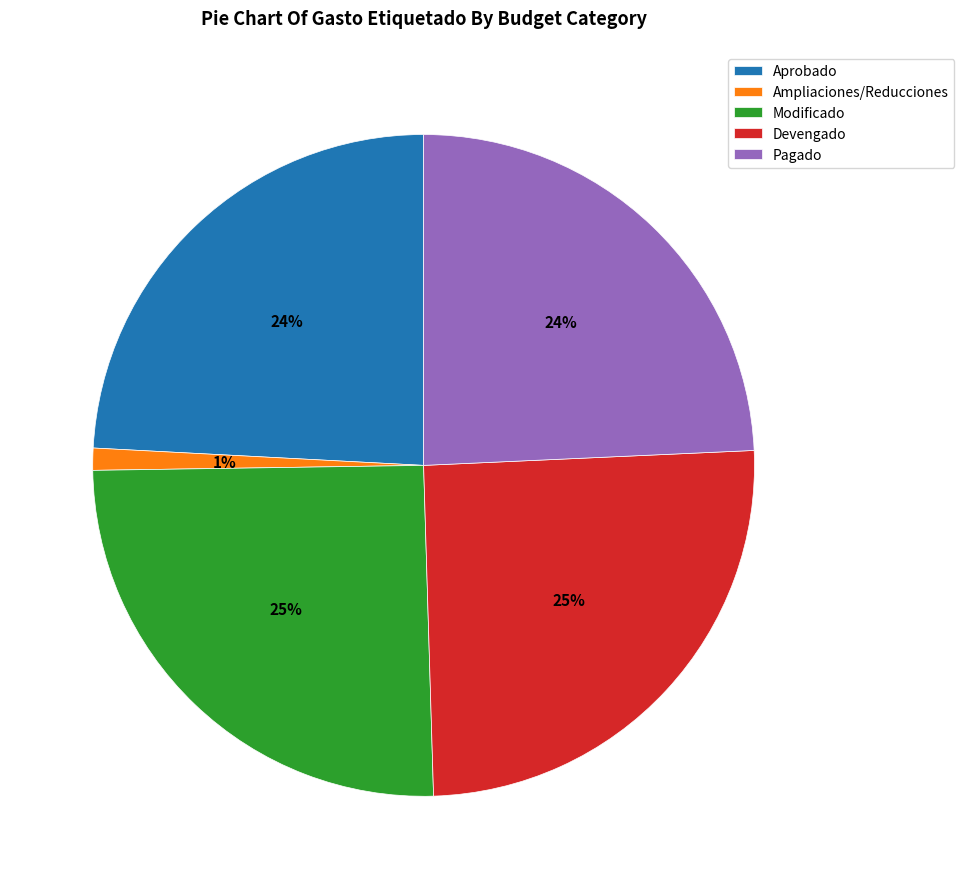

Which has a higher value, Pagado or Modificado?

Modificado